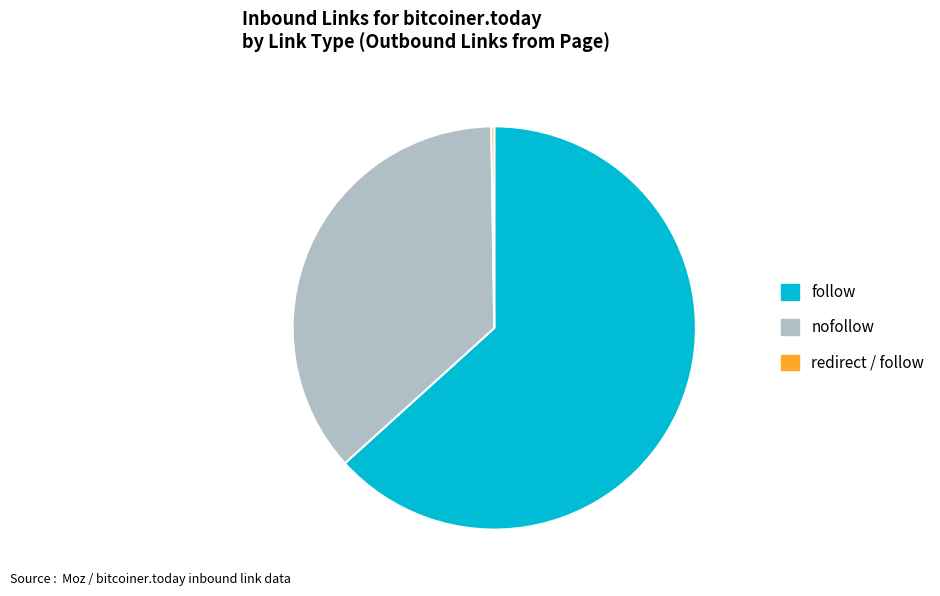

Is there any slice that represents more than half of the pie?

Yes